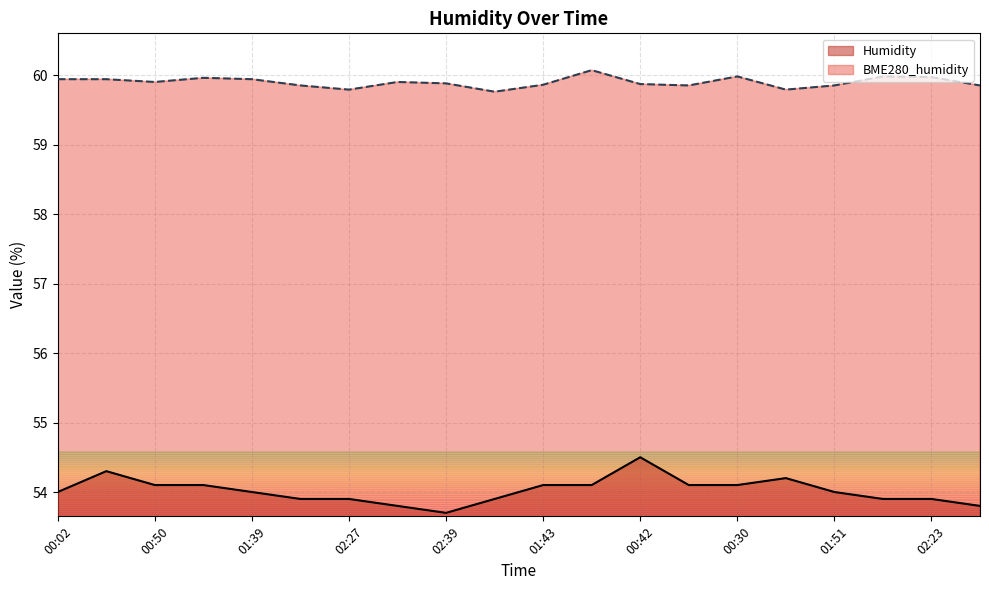

Reading left to right, list all the values displayed in this chart.

Humidity: 00:02=54.0	00:26=54.3	00:50=54.1	01:14=54.1	01:39=54.0	02:03=53.9	02:27=53.9	02:35=53.8	02:39=53.7	01:59=53.9	01:43=54.1	01:06=54.1	00:42=54.5	00:06=54.1	00:30=54.1	01:18=54.2	01:51=54.0	02:11=53.9	02:23=53.9	02:31=53.8
BME280_humidity: 00:02=59.9	00:26=59.9	00:50=59.9	01:14=60.0	01:39=59.9	02:03=59.9	02:27=59.8	02:35=59.9	02:39=59.9	01:59=59.8	01:43=59.9	01:06=60.1	00:42=59.9	00:06=59.9	00:30=60.0	01:18=59.8	01:51=59.9	02:11=60.0	02:23=60.0	02:31=59.9